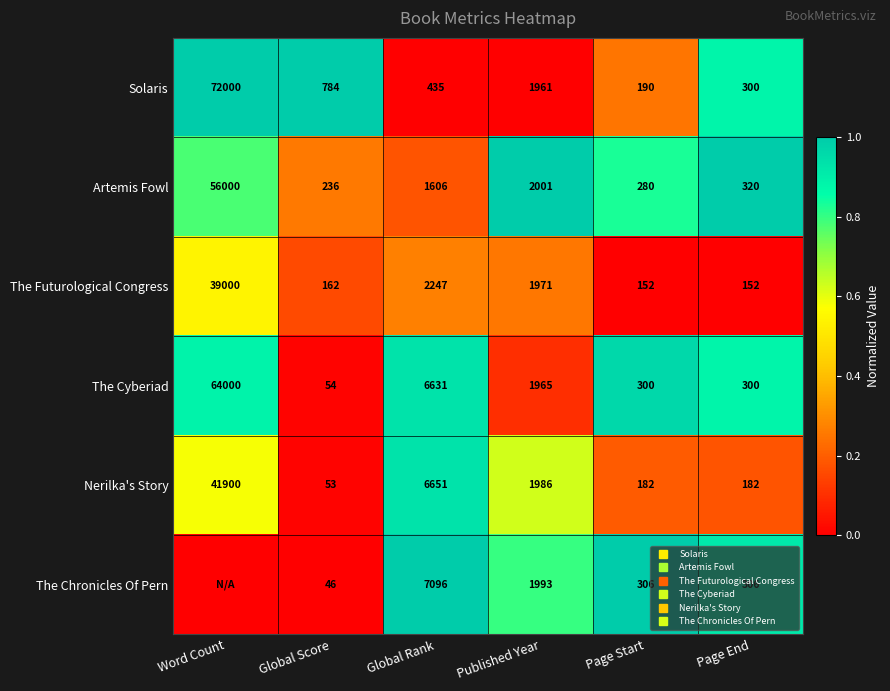

Between Published Year and Word Count, which is larger?

Word Count